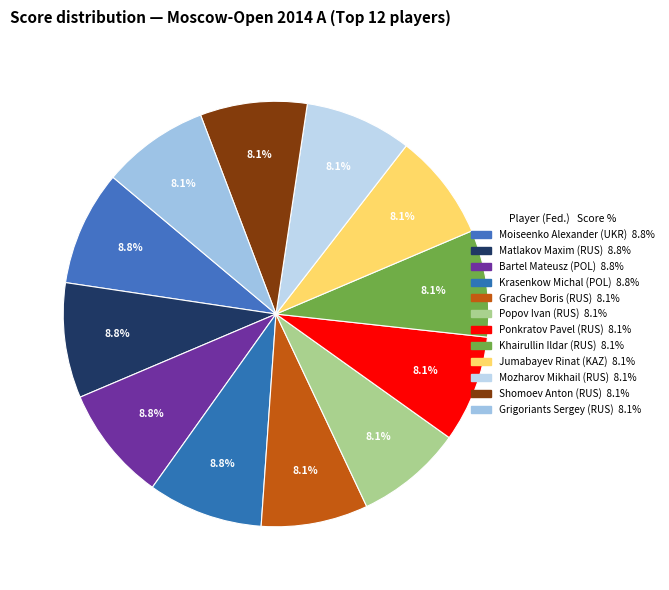

To the nearest percent, what percentage of the pie is Ponkratov Pavel?

8%